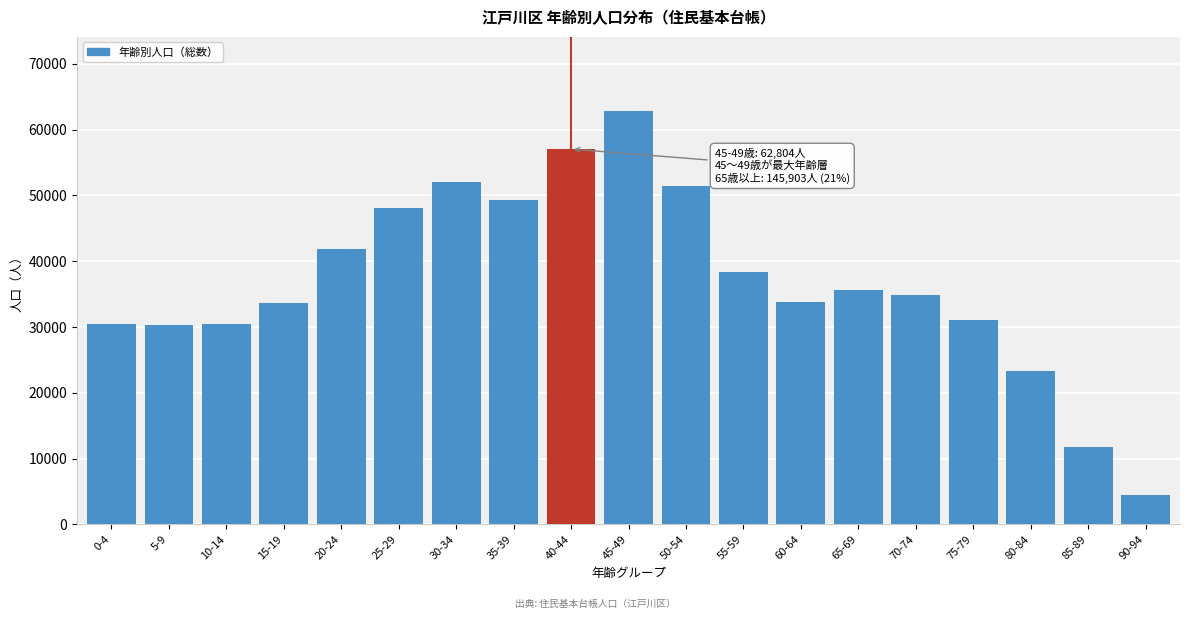

What is the value of the 11th bar from the left?

51398